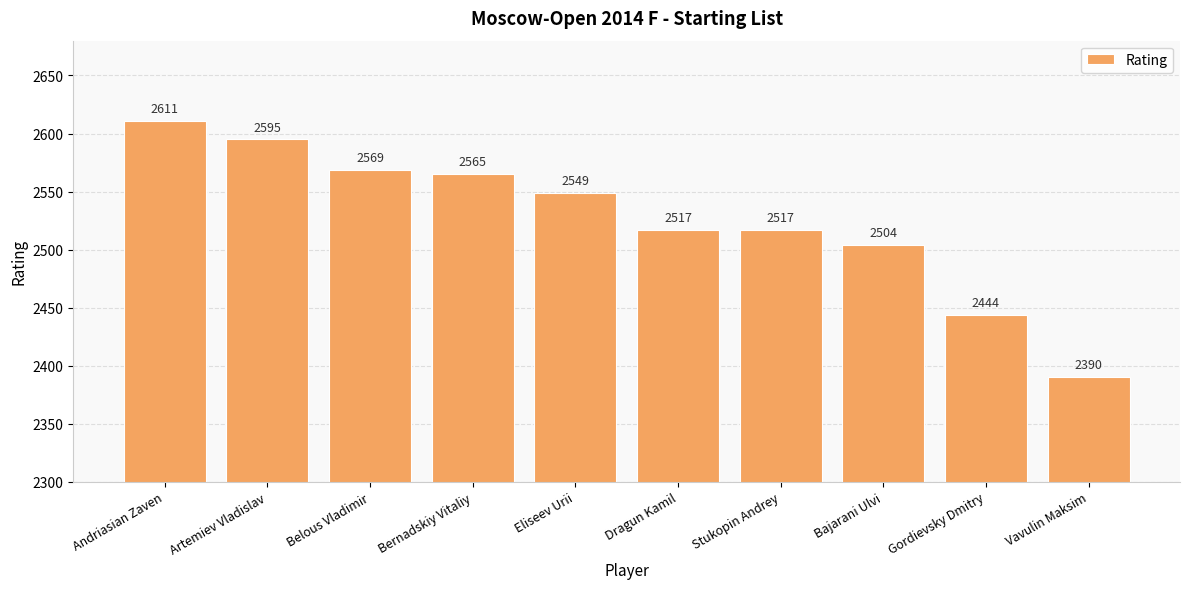

What is the maximum value shown in the chart?

2611